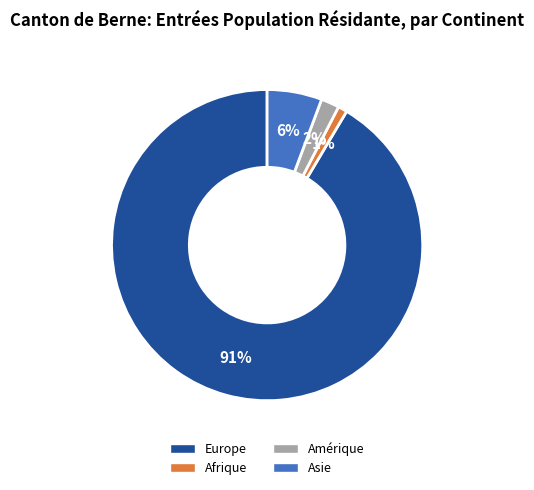

To the nearest percent, what is the difference between the Afrique and Asie slice percentages?

5%